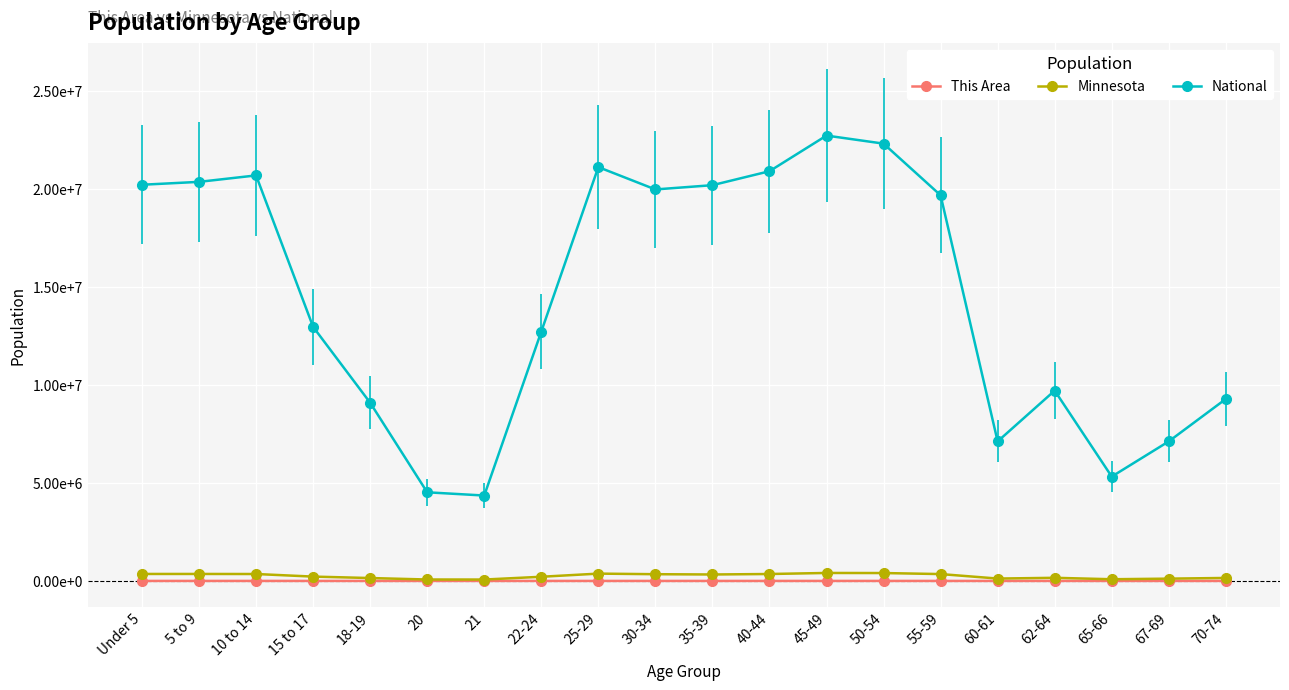

Does the chart have visible grid lines?

Yes